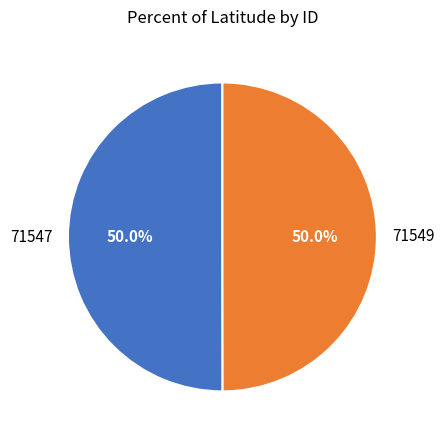

What percentage is the 71547 slice, to the nearest percent?

50%